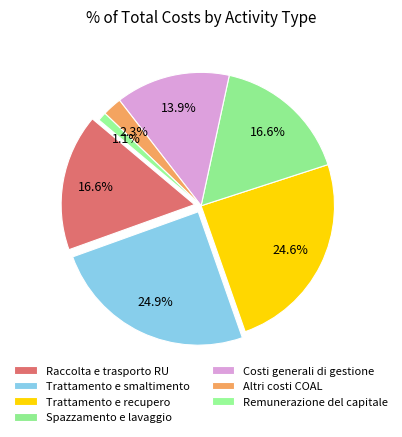

To the nearest percent, what portion does Trattamento e smaltimento represent?

25%